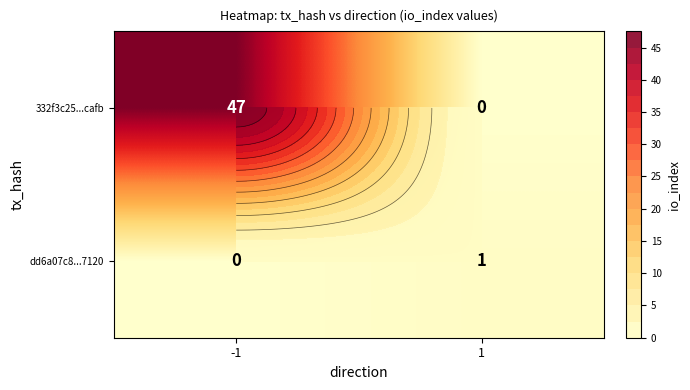

How many data points does each series have?

2